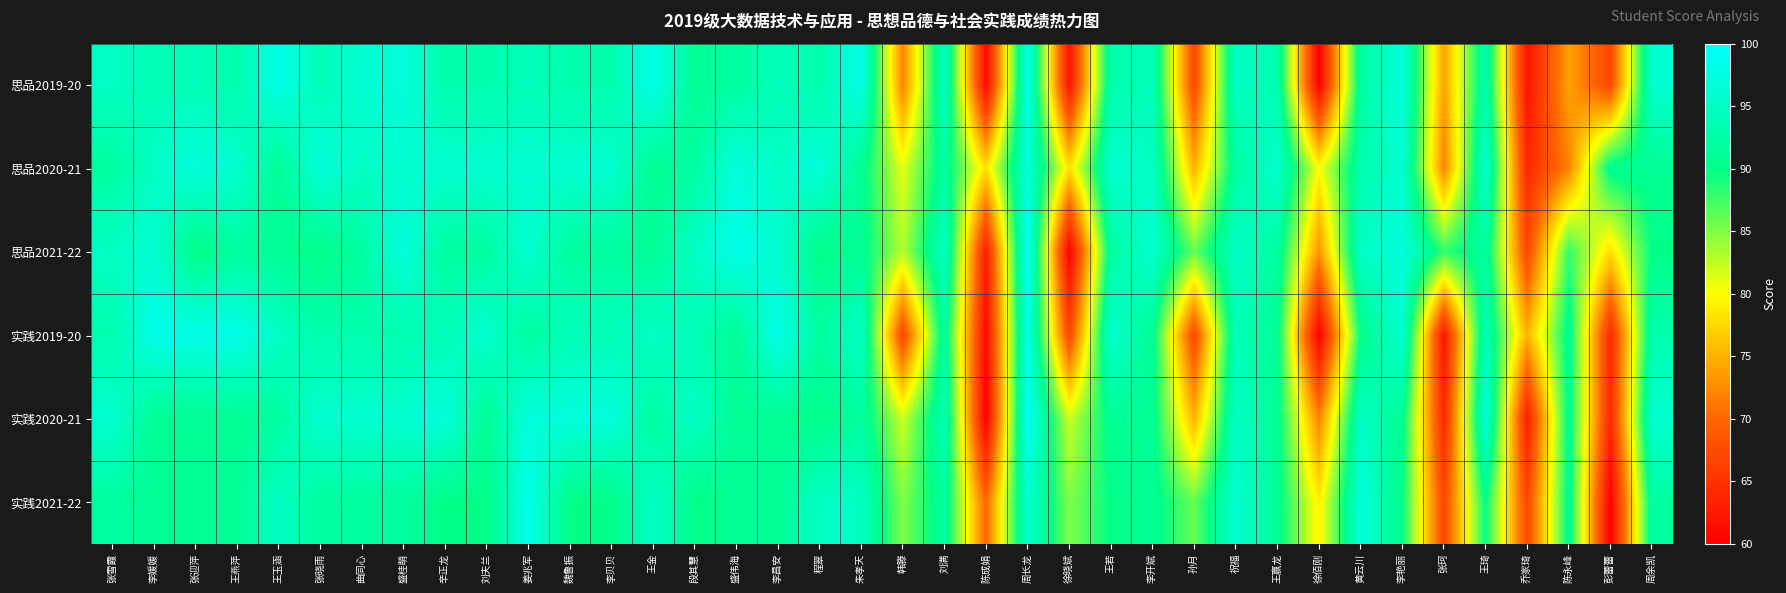

Which label corresponds to the largest value in the chart?

周长龙